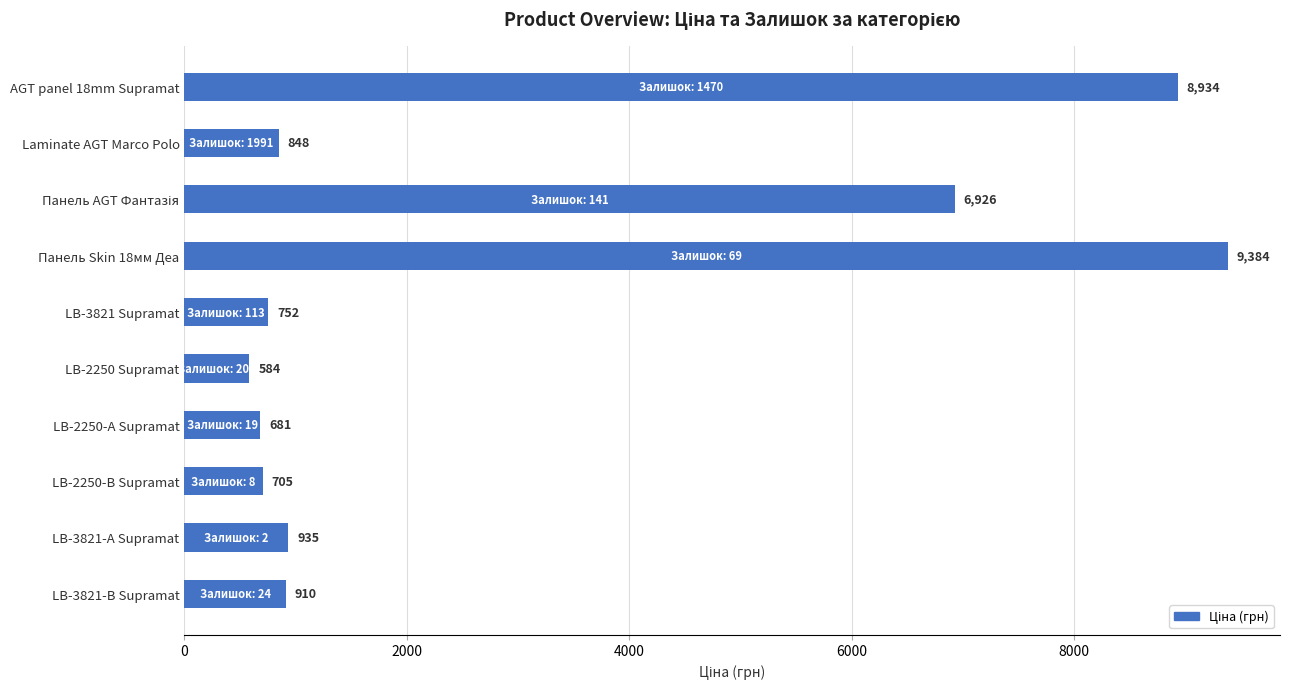

The chart shows a value of 489.9 at LB-3821-А Supramat. True or false?

False